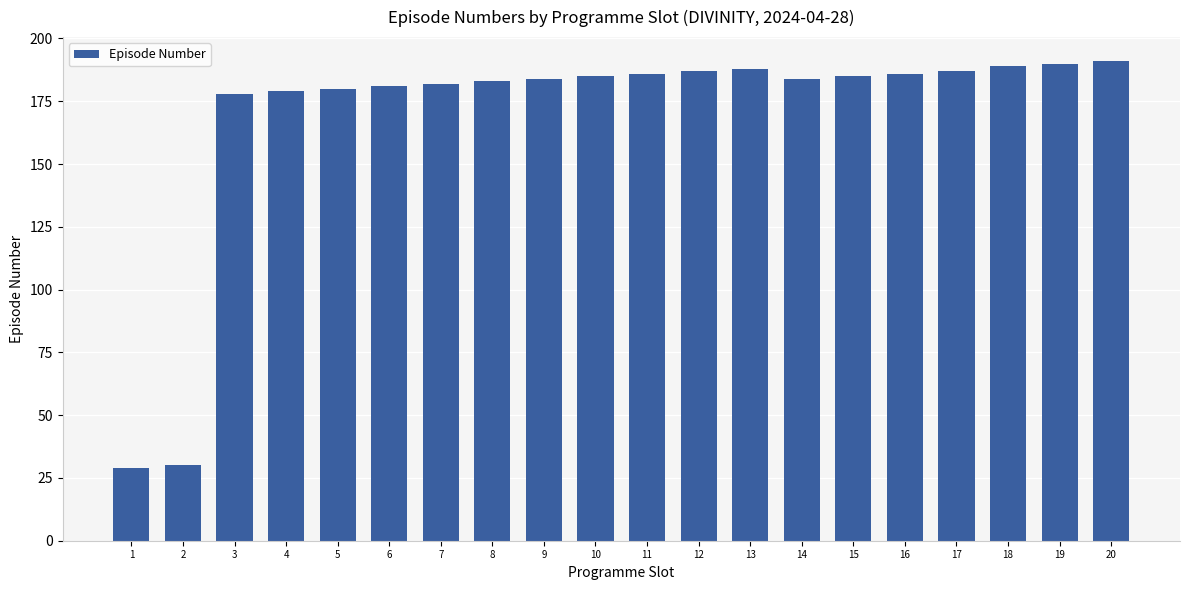

The value at 5 is 125. True or false?

False